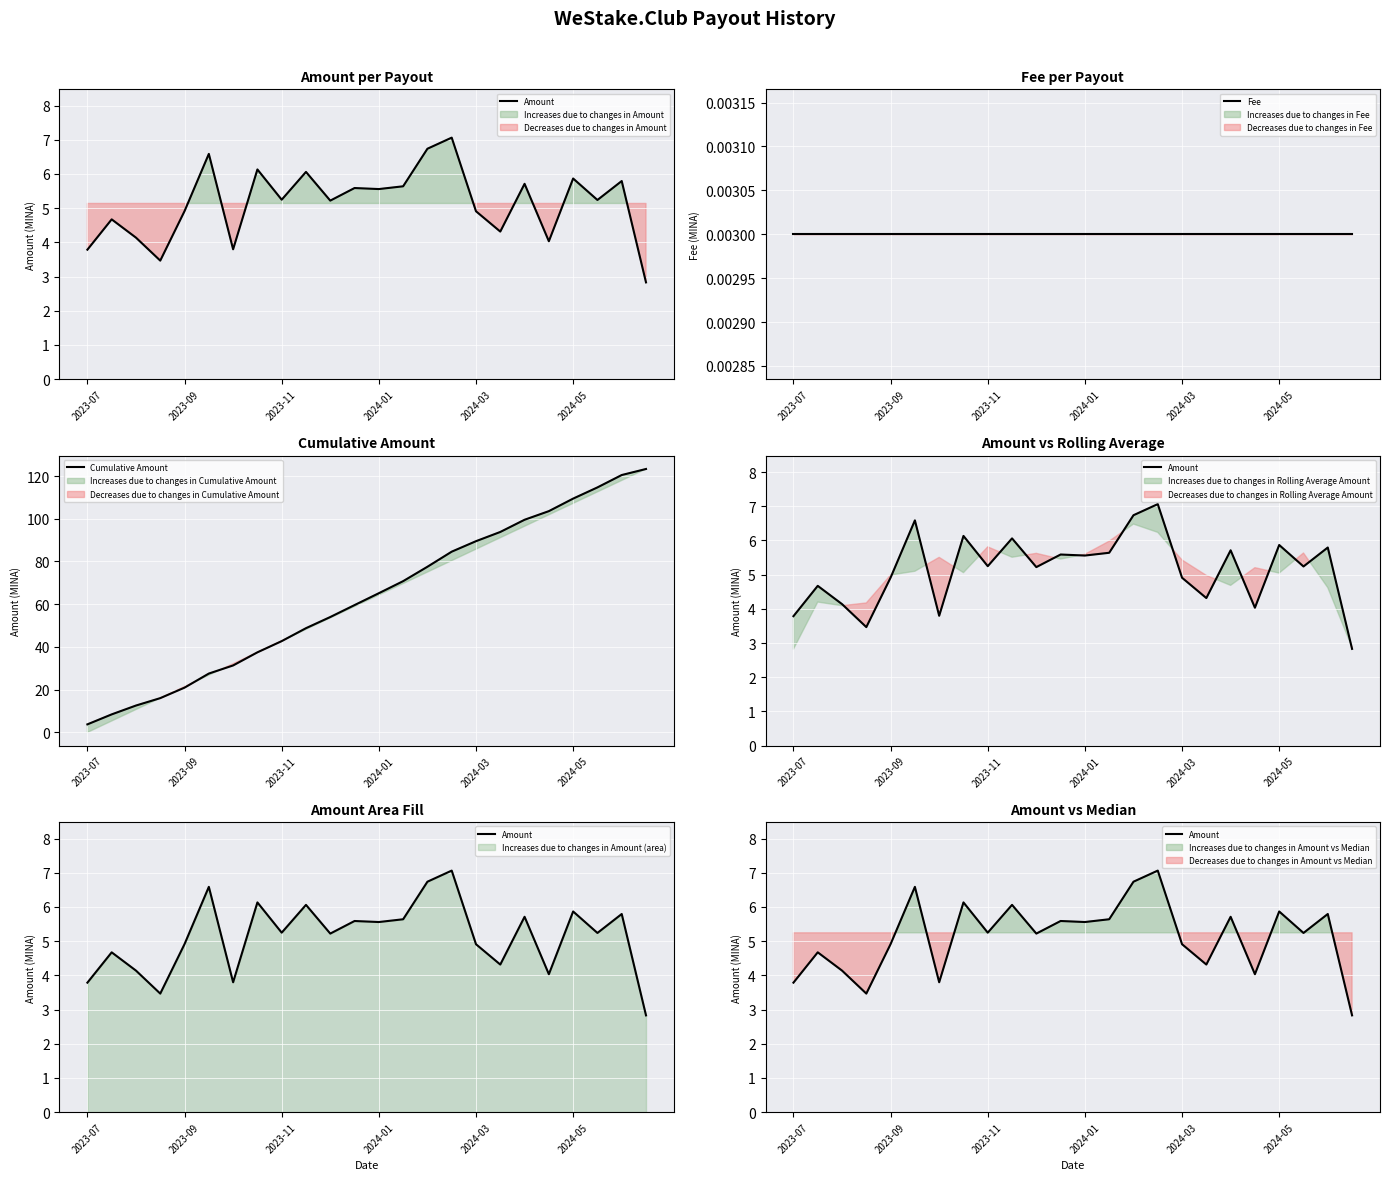

True or false: Cumulative Amount and Fee intersect in this chart.

False